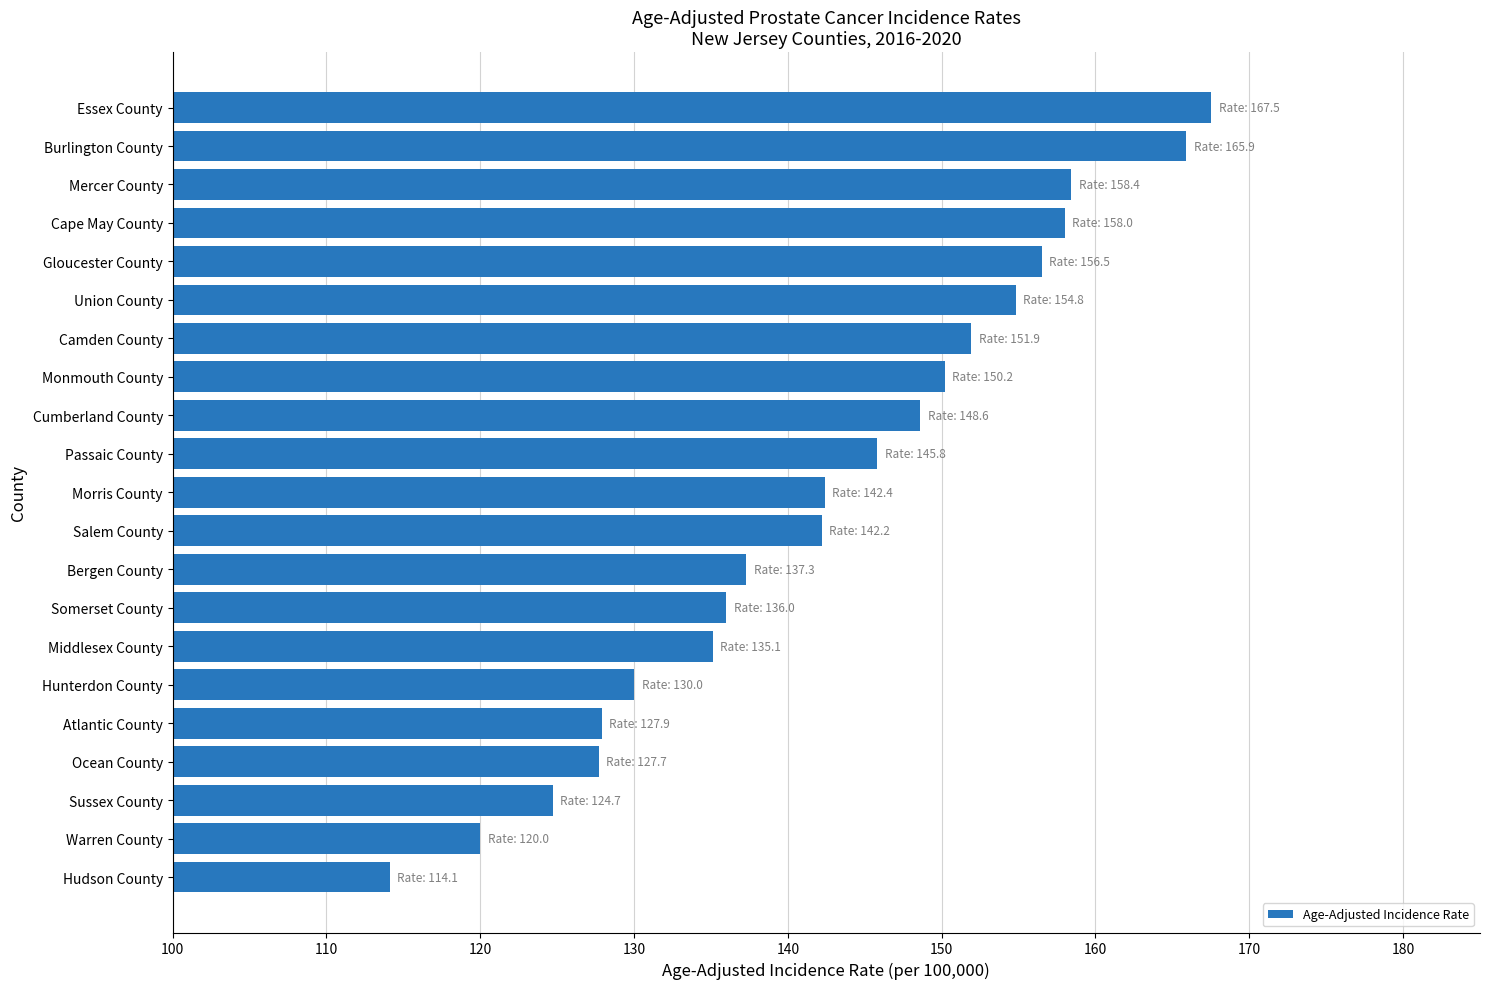

What is the change in value from Warren County to Cape May County?

+38.0